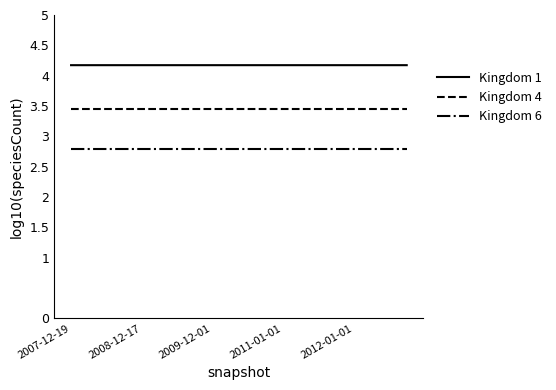

Which series has the largest total across all categories?

Kingdom 1